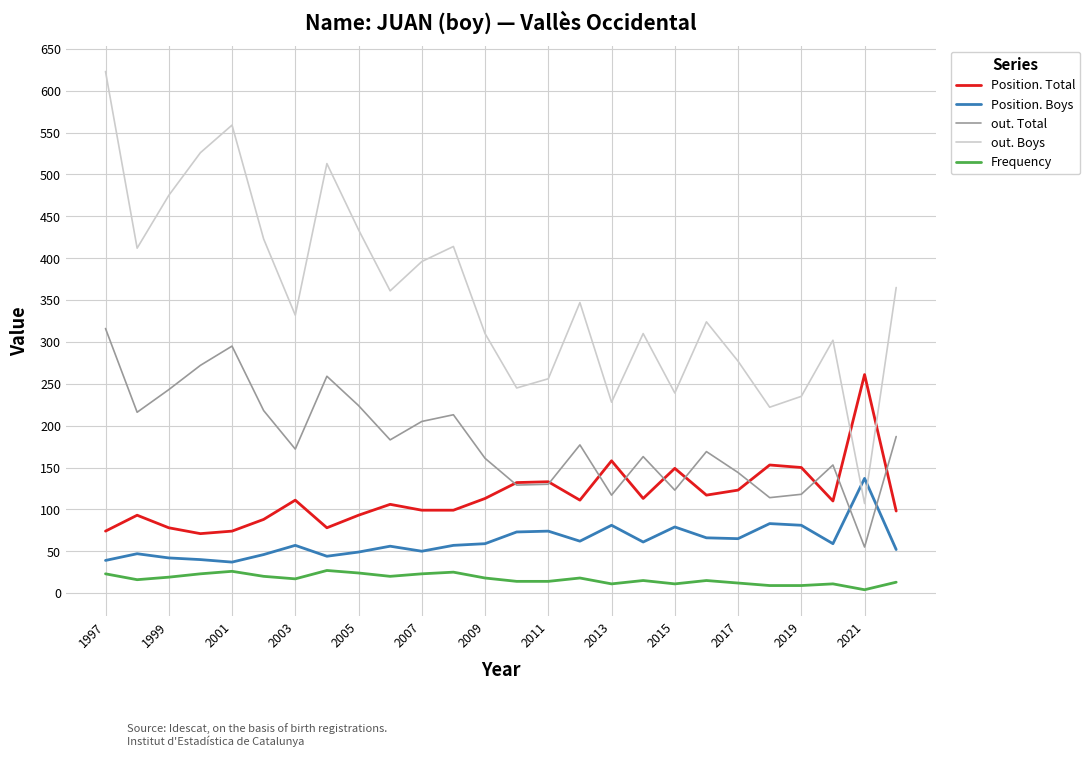

What is the maximum value shown in the chart?

623